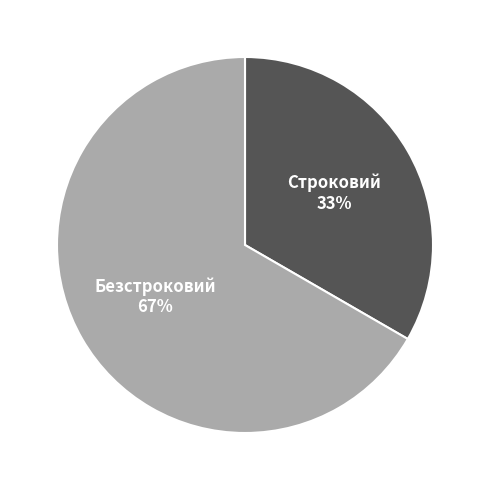

What is the largest slice in the pie chart?

Безстроковий